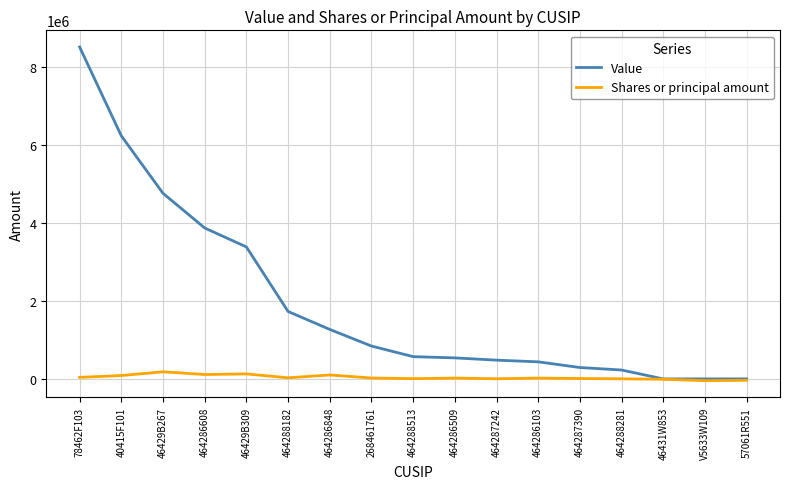

How many lines are shown in the chart?

2